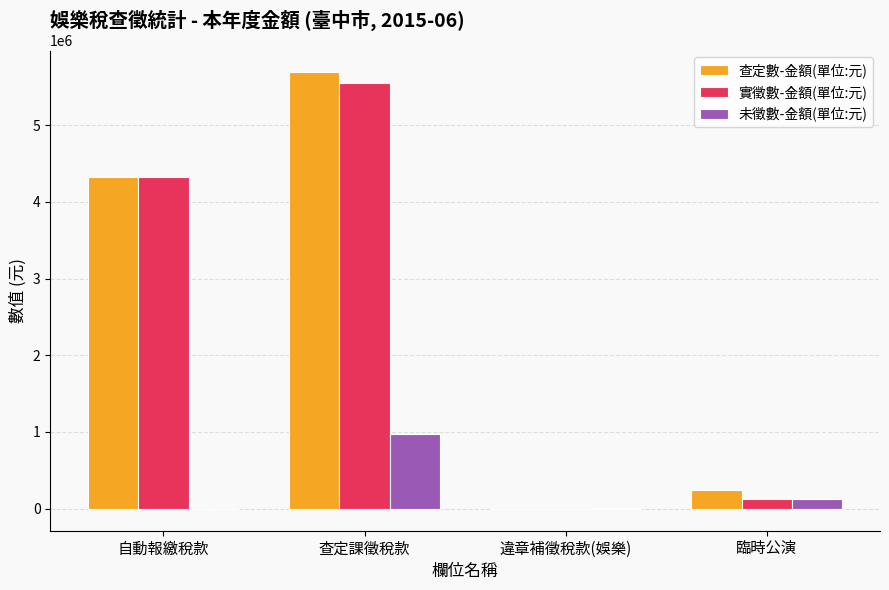

How many groups of bars are there?

4